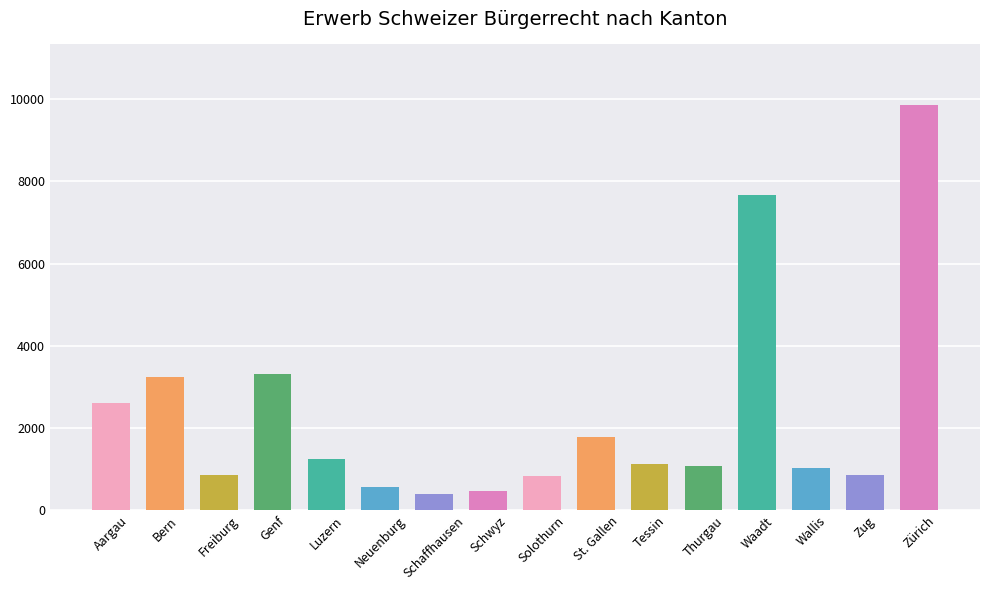

The chart shows a value of 242 at Thurgau. True or false?

False